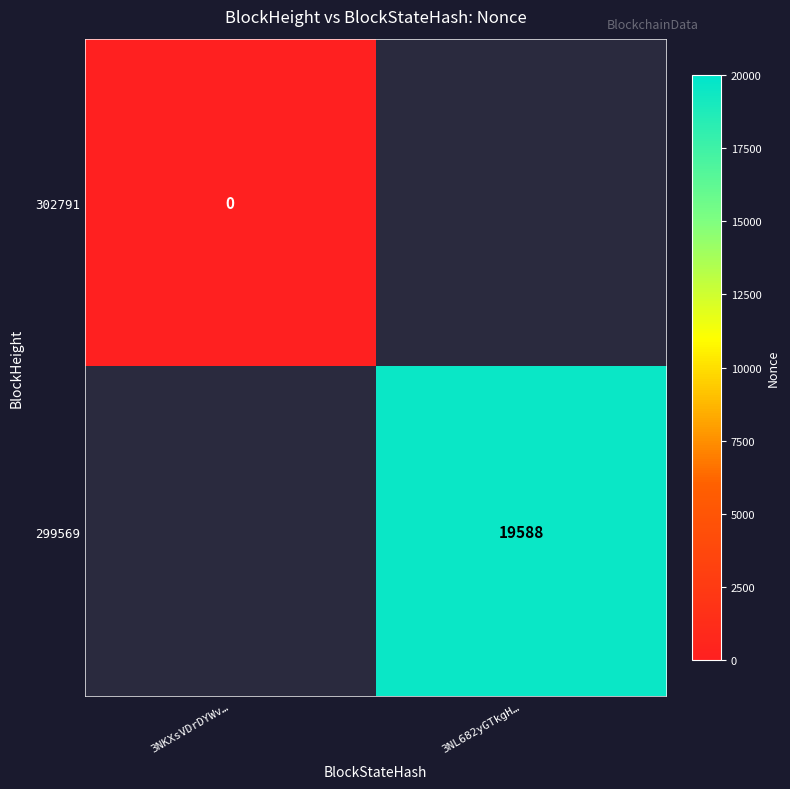

True or false: 299569 has a value of 25908.2 at 3NL682yGTkgH….

False